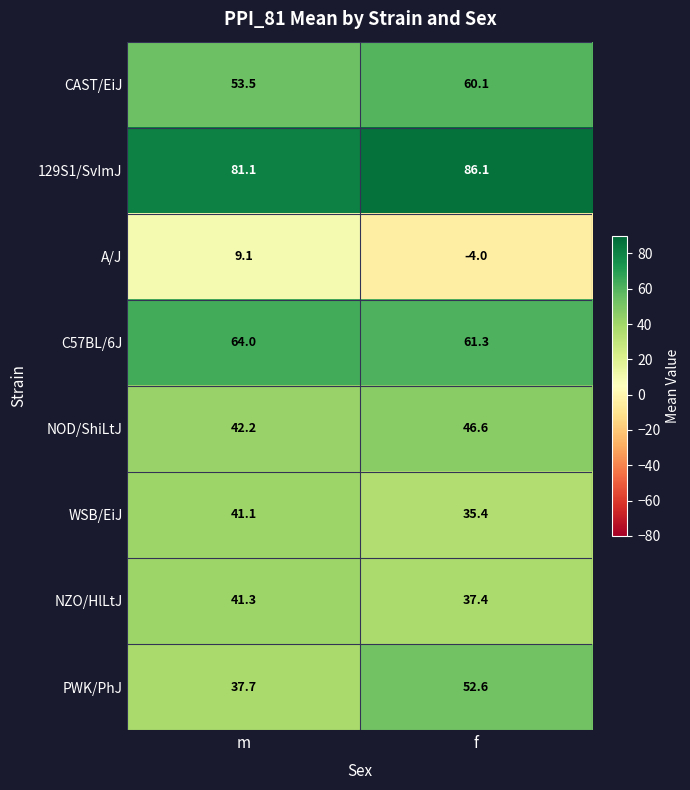

At which label is C57BL/6J closest to 62?

f